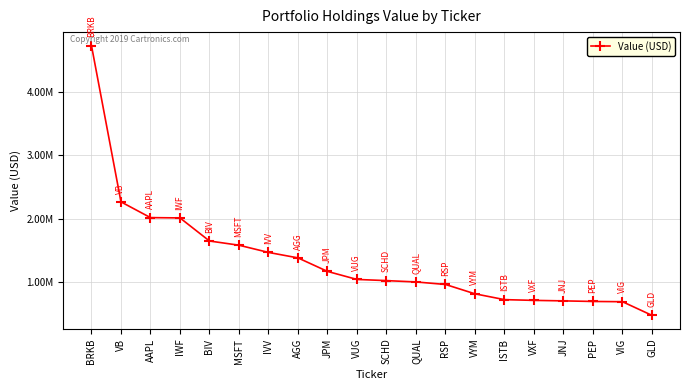

Where does the data first go above 1039030?

BRKB